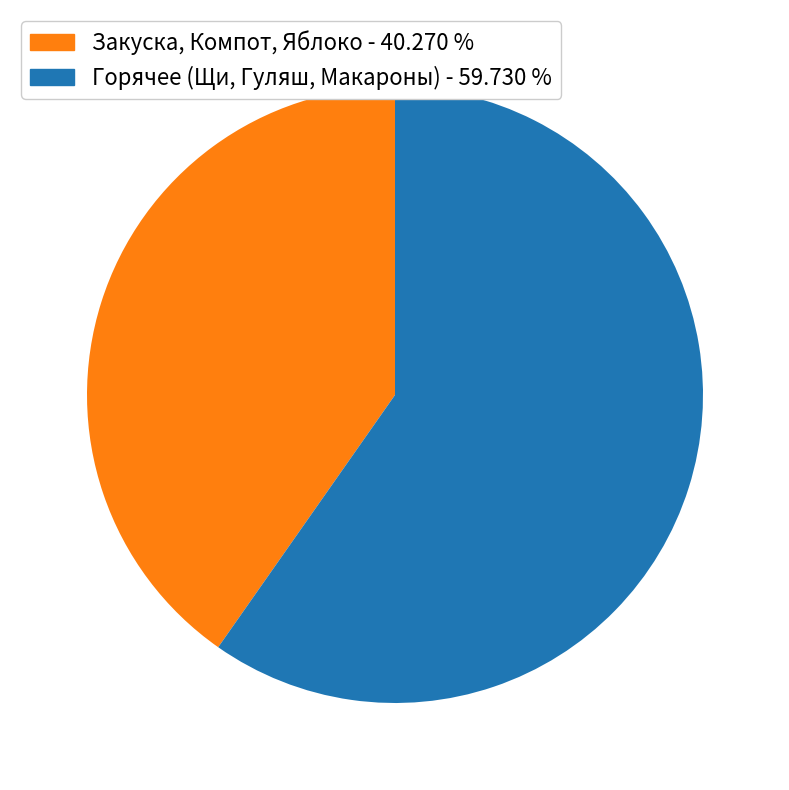

How many segments does this pie chart have?

2